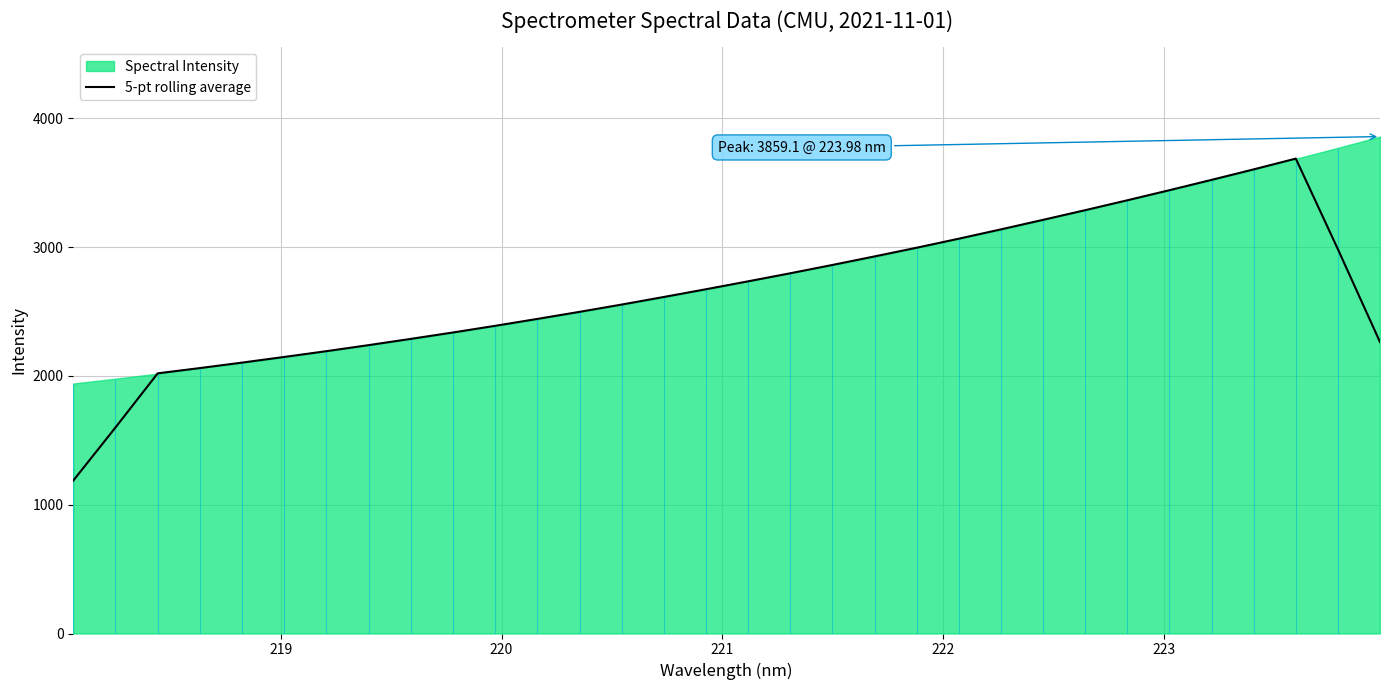

What is the lowest value of the 5-pt rolling average series?

1187.6